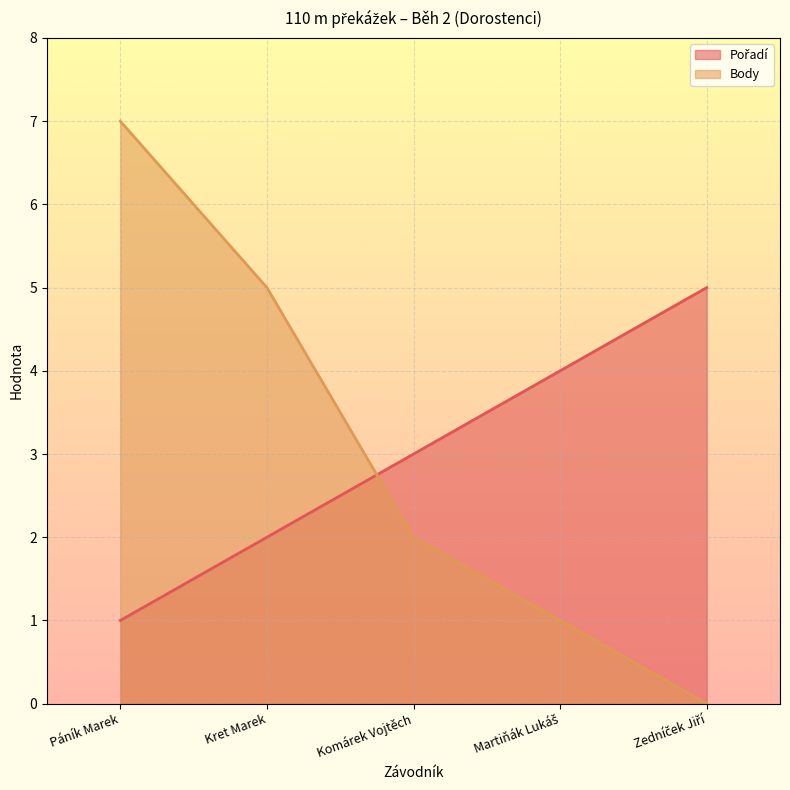

What is the total value across all series at Komárek Vojtěch?

5